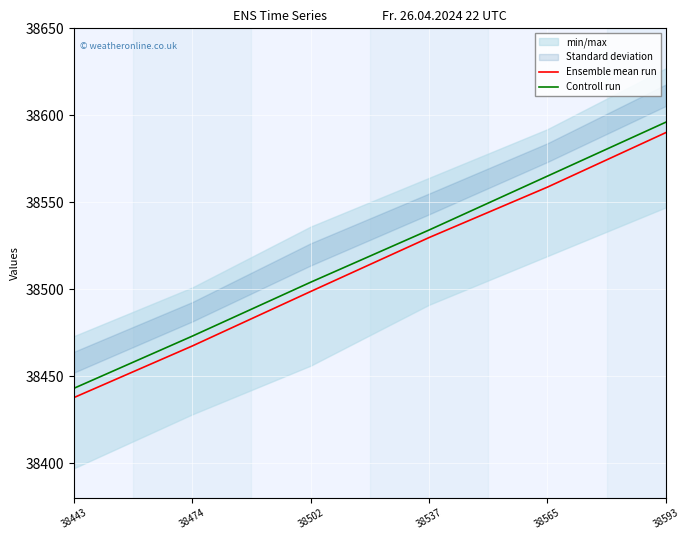

True or false: Ensemble mean run and Controll run cross at least once.

False